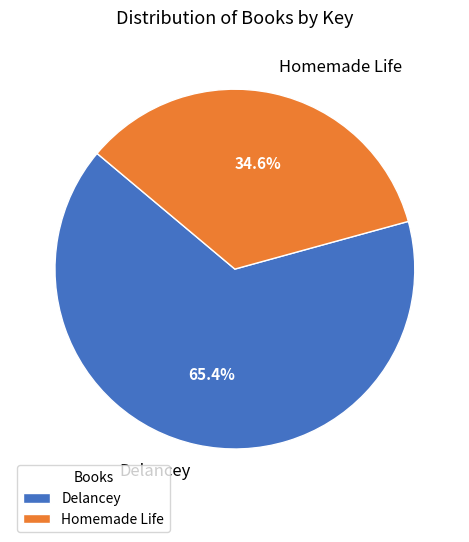

To the nearest percent, what is the difference between the largest and smallest slice percentages?

31%